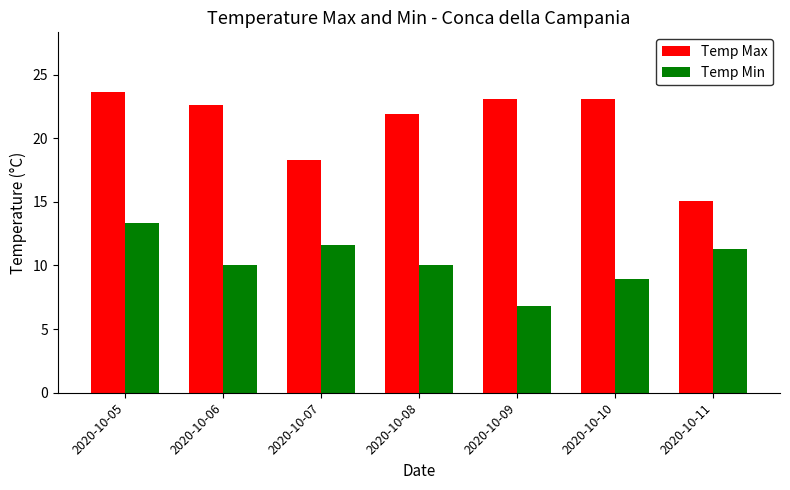

Between 2020-10-05 and 2020-10-06, which series saw the biggest shift?

Temp Min